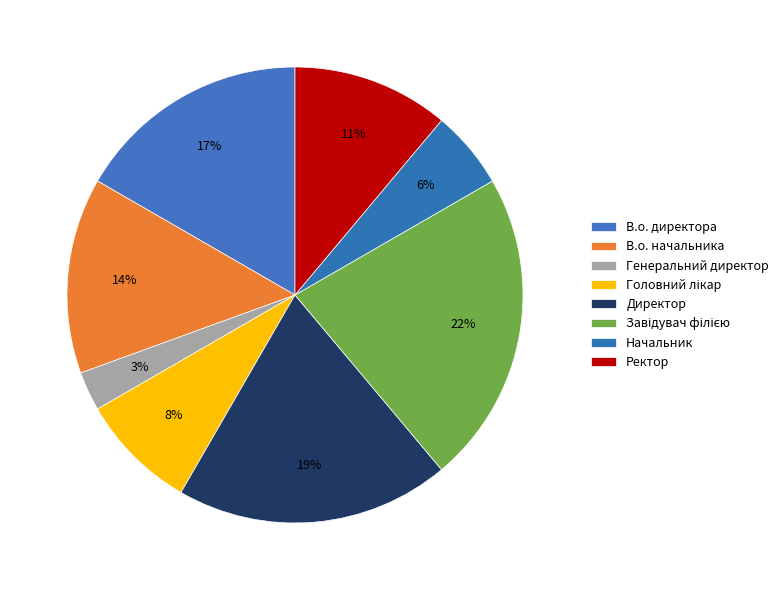

Between Завідувач філією and Ректор, which is larger?

Завідувач філією